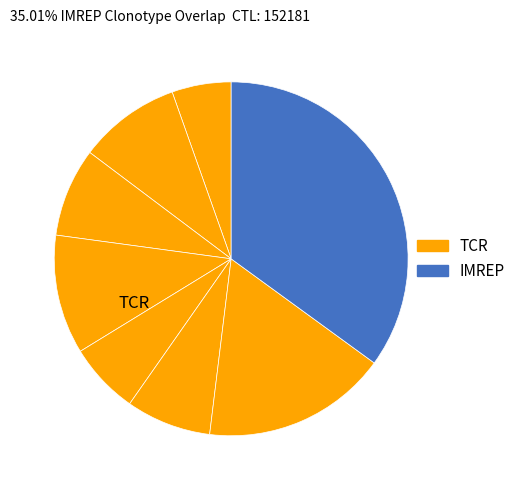

How many segments does this pie chart have?

8